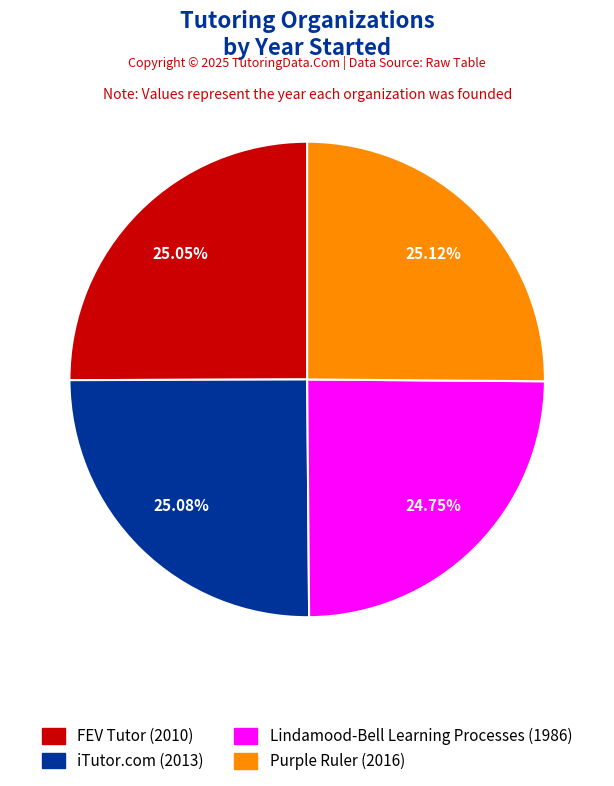

How many segments does this pie chart have?

4